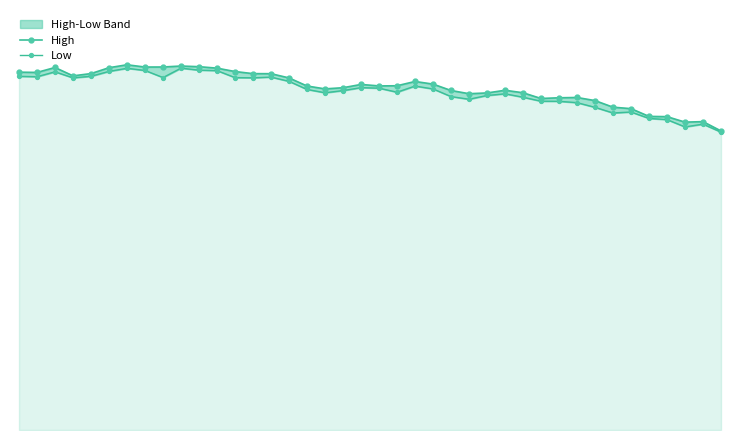

What is the lowest value of the High series?

59450